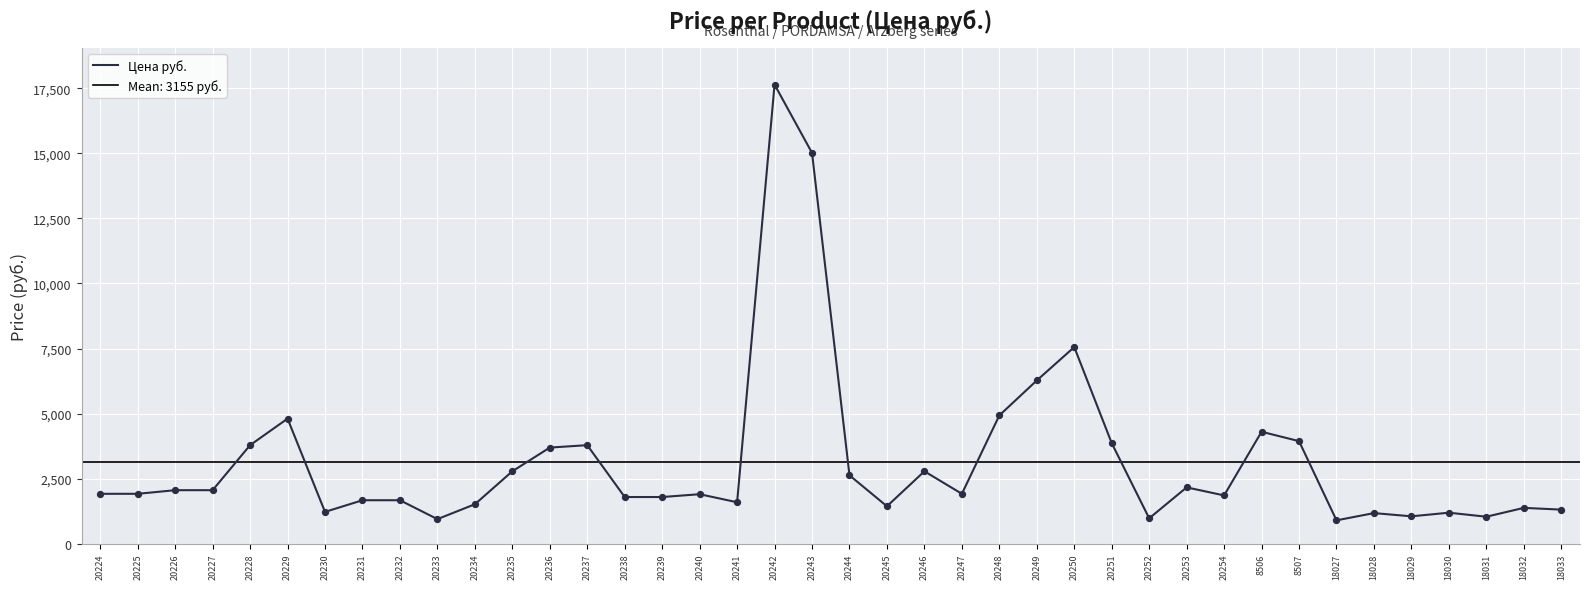

What is the change in value from 20253 to 18029?

-1112.4